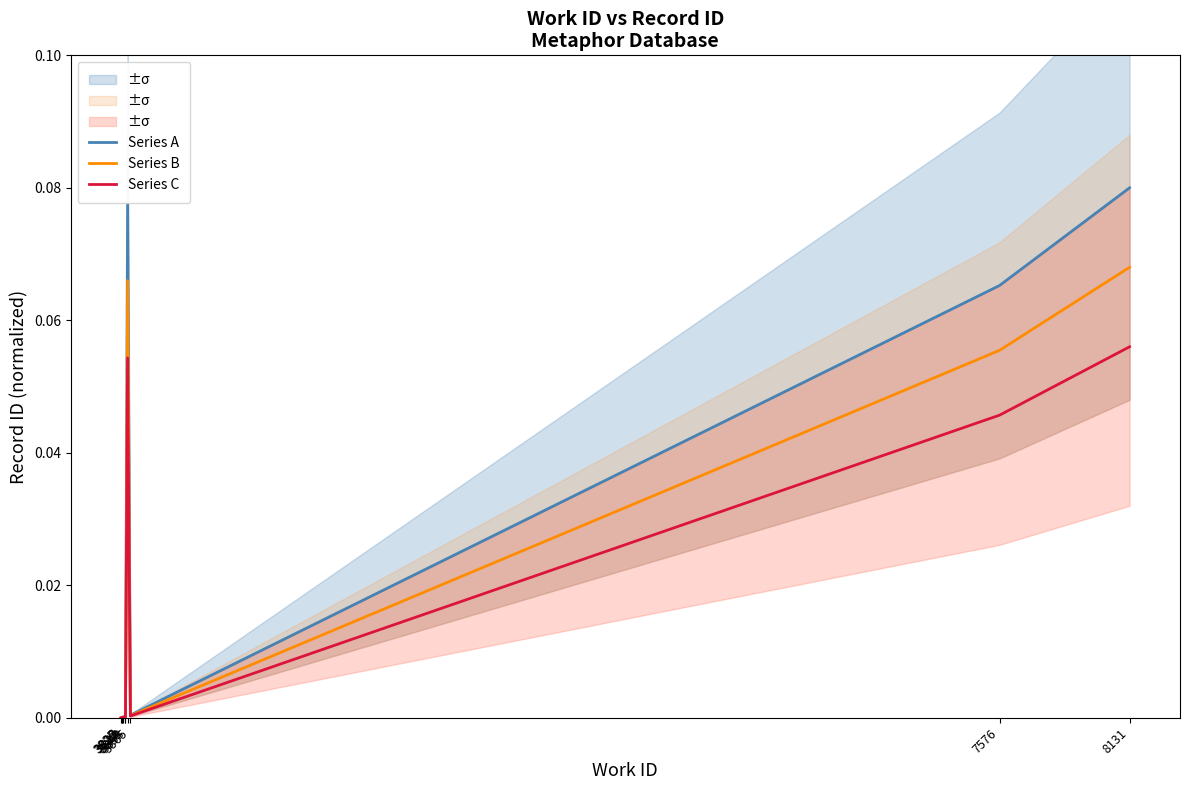

In Series A, how many points are lower than both neighbors (excluding endpoints)?

1